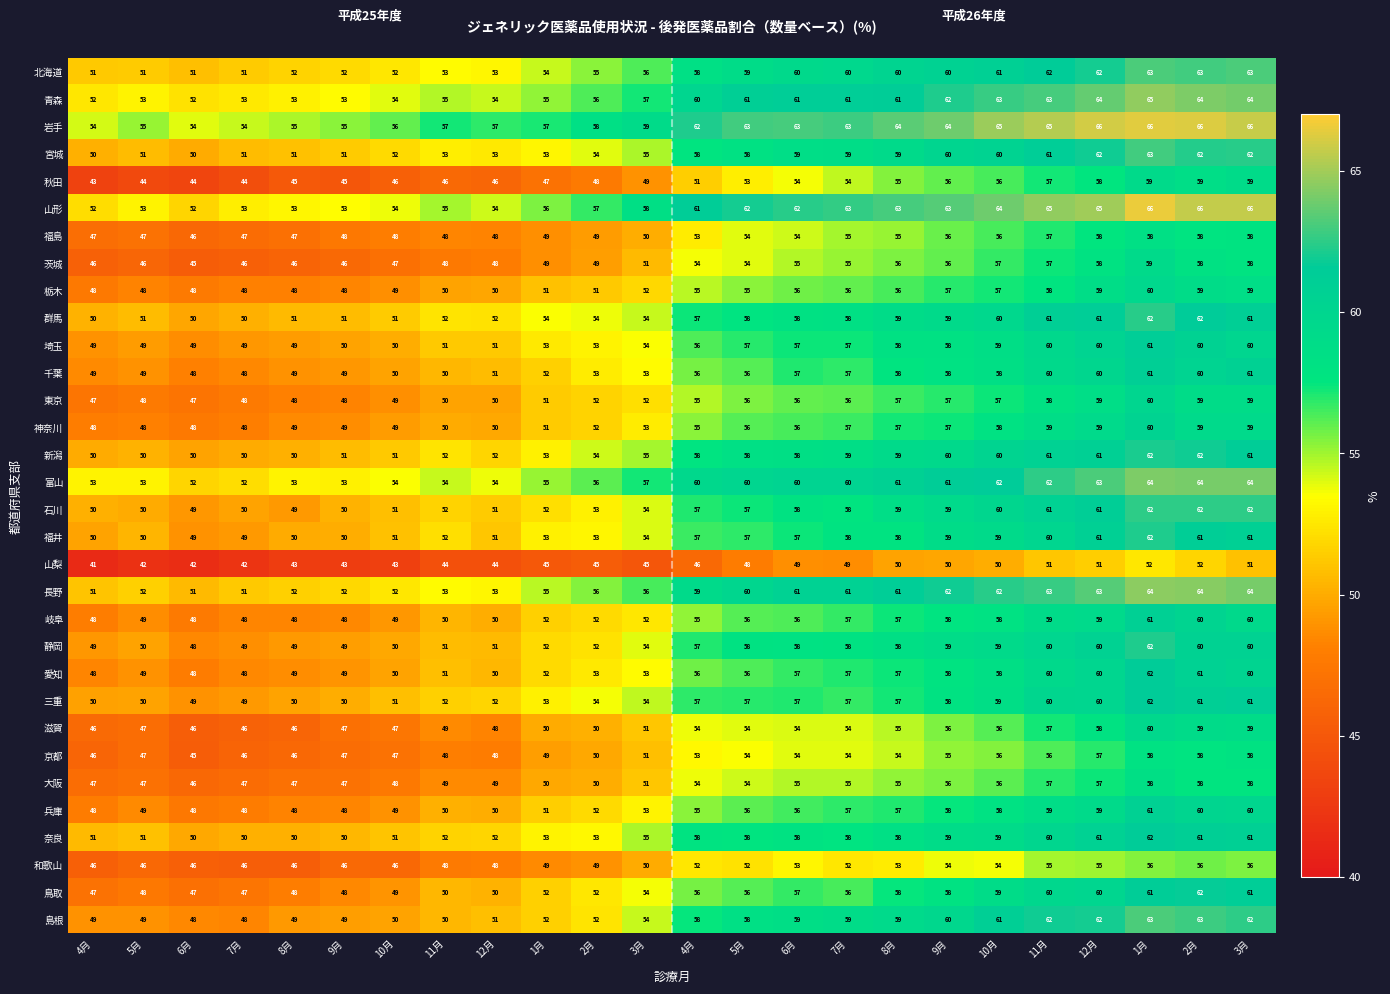

How many categories are shown in the chart?

24